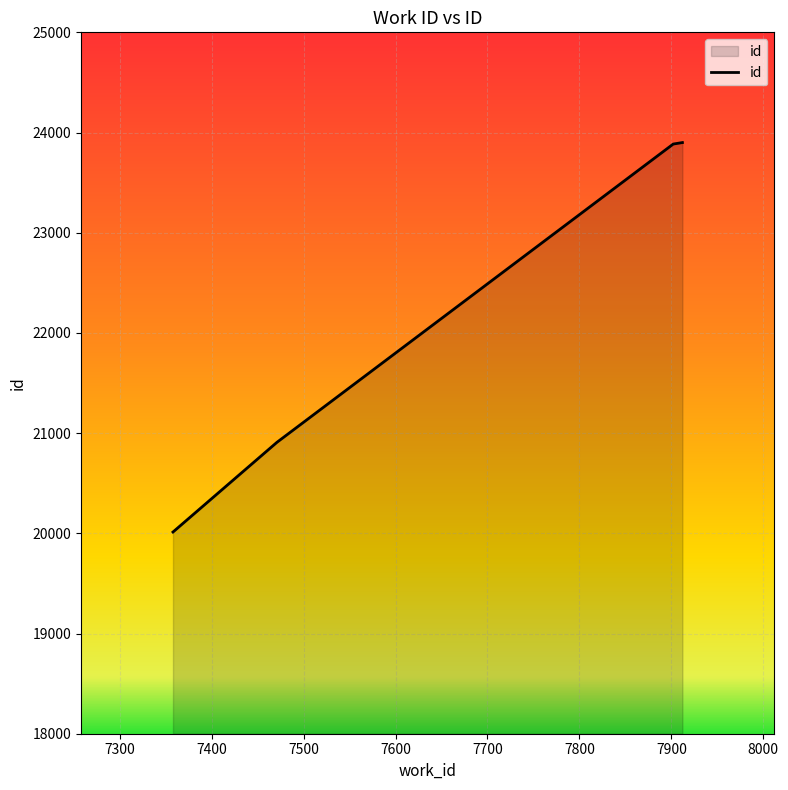

What is the sum of all values?

88706